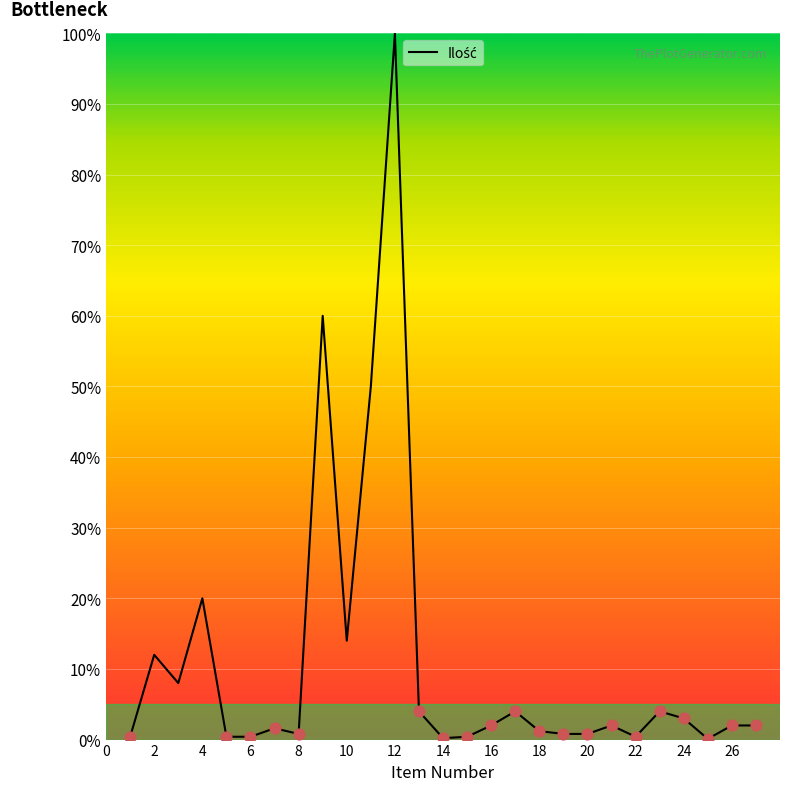

What is the greatest value displayed?

100.0